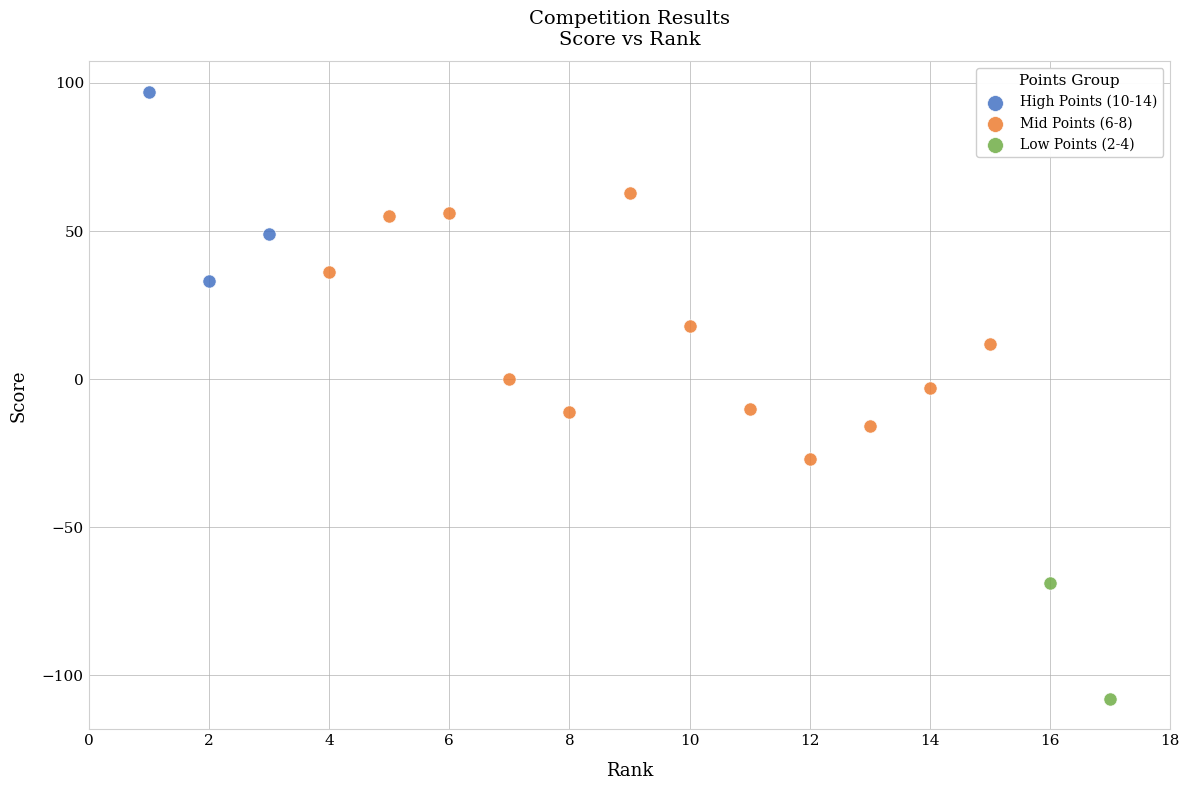

Which series has the largest Y range (max minus min)?

Mid Points (6-8)